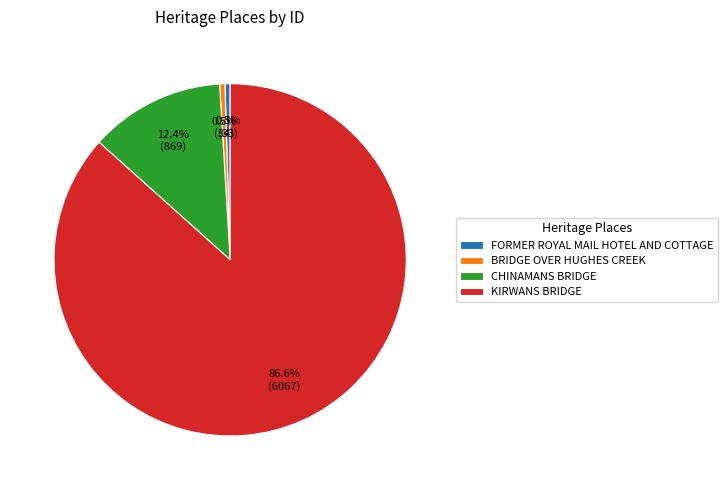

How much of the chart is everything except FORMER ROYAL MAIL HOTEL AND COTTAGE?

99.5%